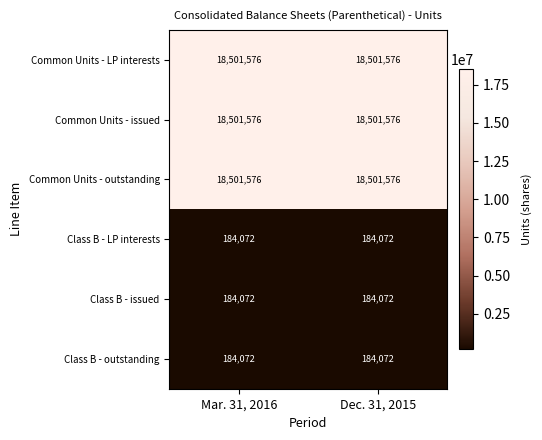

Reading left to right, transcribe all the data shown in this chart.

Common Units - LP interests: Mar. 31, 2016=18501576	Dec. 31, 2015=18501576
Common Units - issued: Mar. 31, 2016=18501576	Dec. 31, 2015=18501576
Common Units - outstanding: Mar. 31, 2016=18501576	Dec. 31, 2015=18501576
Class B - LP interests: Mar. 31, 2016=184072	Dec. 31, 2015=184072
Class B - issued: Mar. 31, 2016=184072	Dec. 31, 2015=184072
Class B - outstanding: Mar. 31, 2016=184072	Dec. 31, 2015=184072